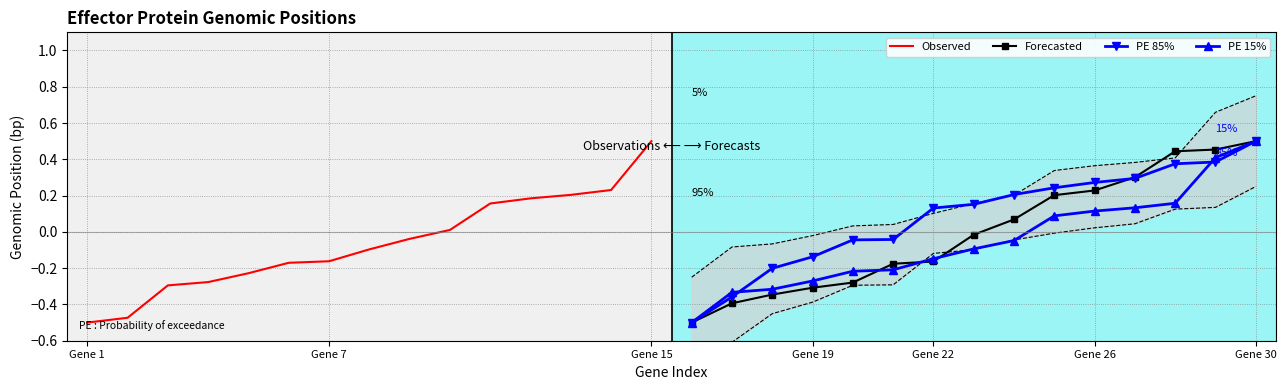

How many values in PE 85% are below zero?

6